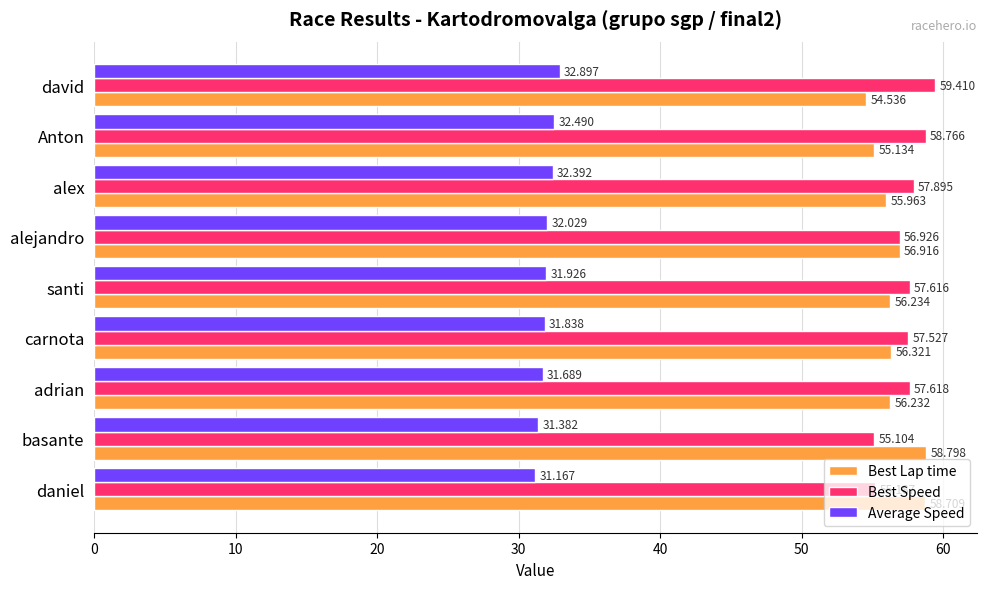

What is the minimum value for Average Speed?

31.2